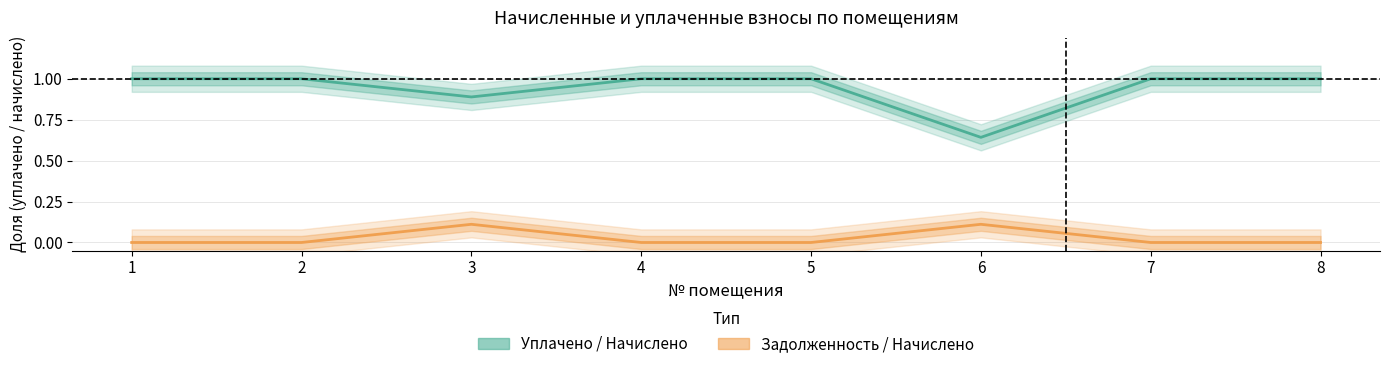

Which series changed the most between 2 and 4?

Уплачено / Начислено